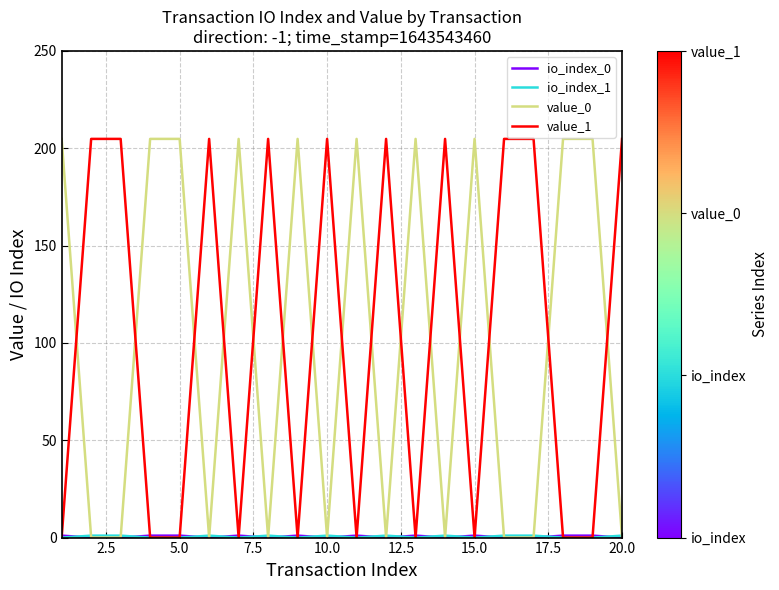

What is the maximum value shown in the chart?

204.8